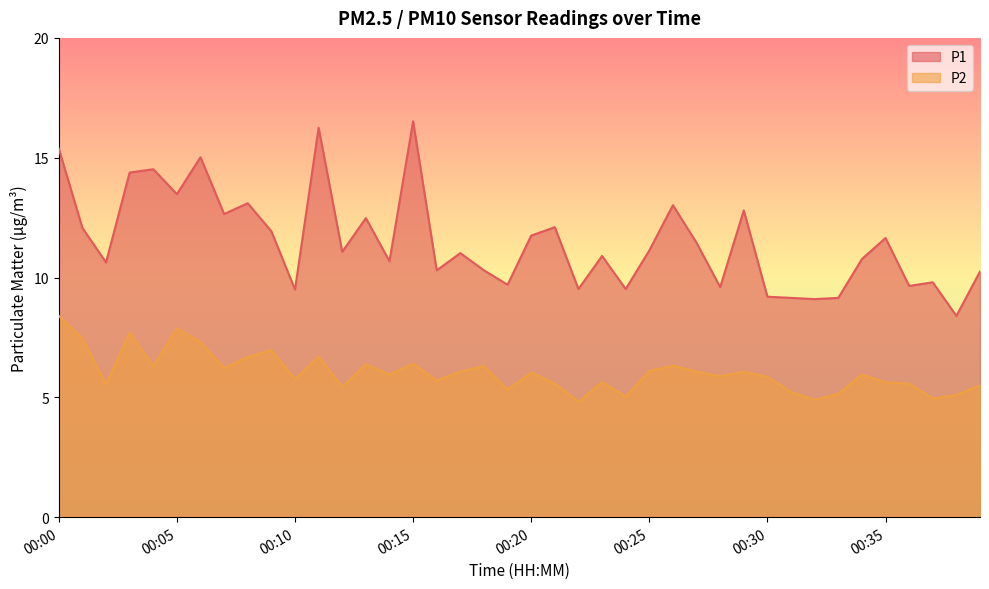

Rank the series by their maximum value, from highest to lowest.

P1, P2